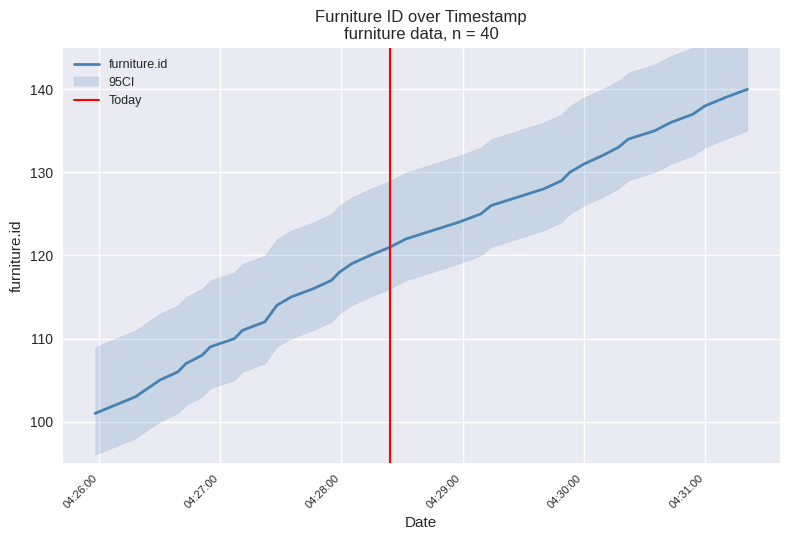

What is the minimum value for furniture.id?

101